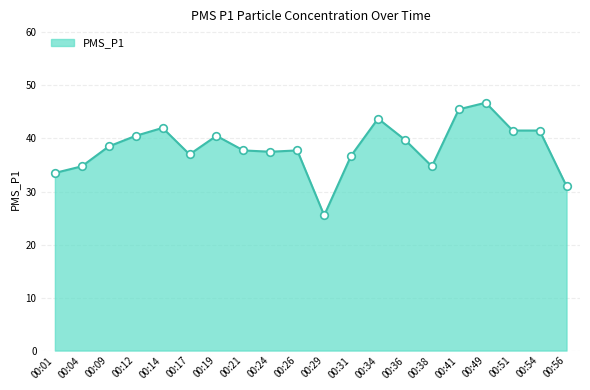

Which has a higher value, 00:38 or 00:26?

00:26